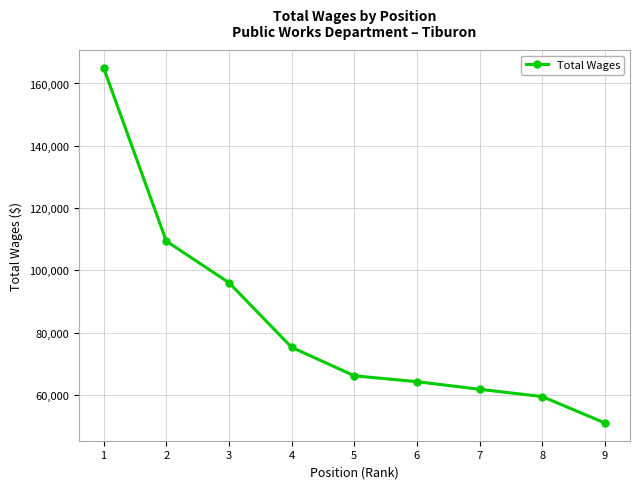

Reading left to right, list all the values displayed in this chart.

1=165018	2=109403	3=96052	4=75307	5=66149	6=64265	7=61824	8=59481	9=51006